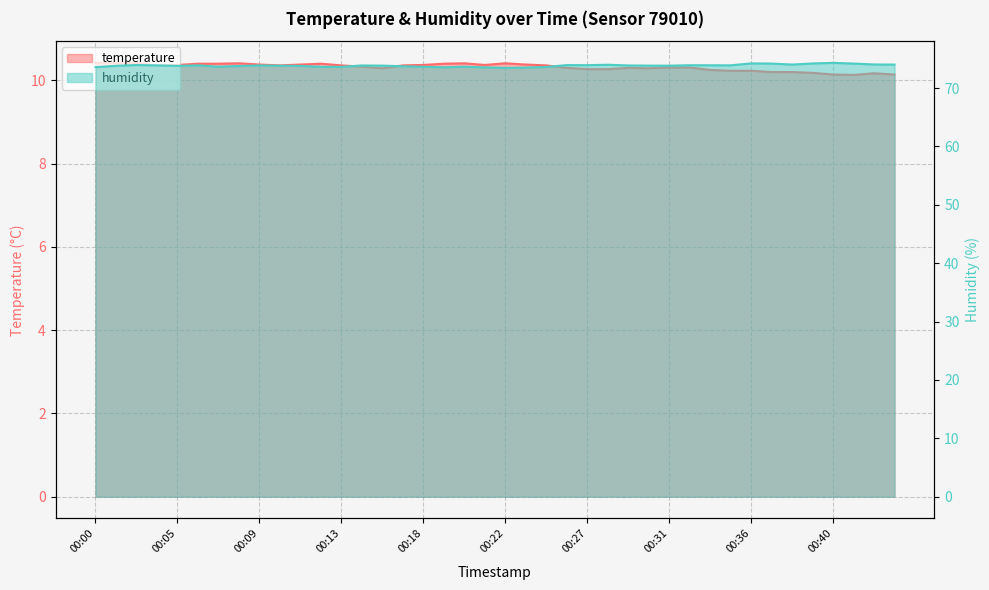

True or false: temperature and humidity cross at least once.

False